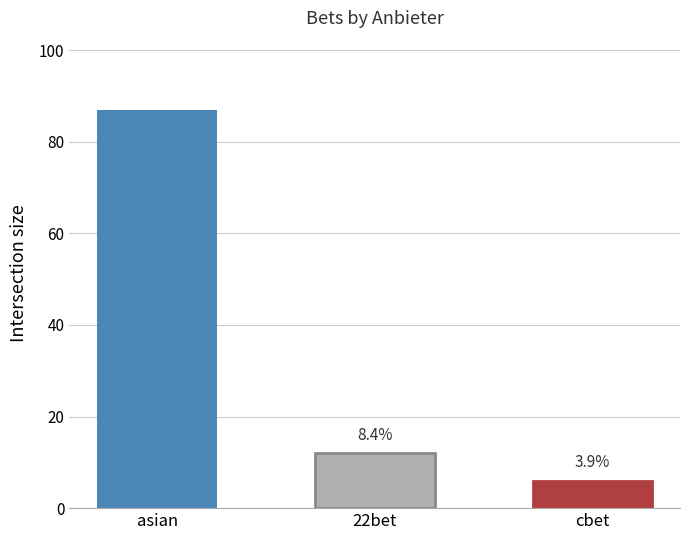

The chart shows a value of 117 at asian. True or false?

False